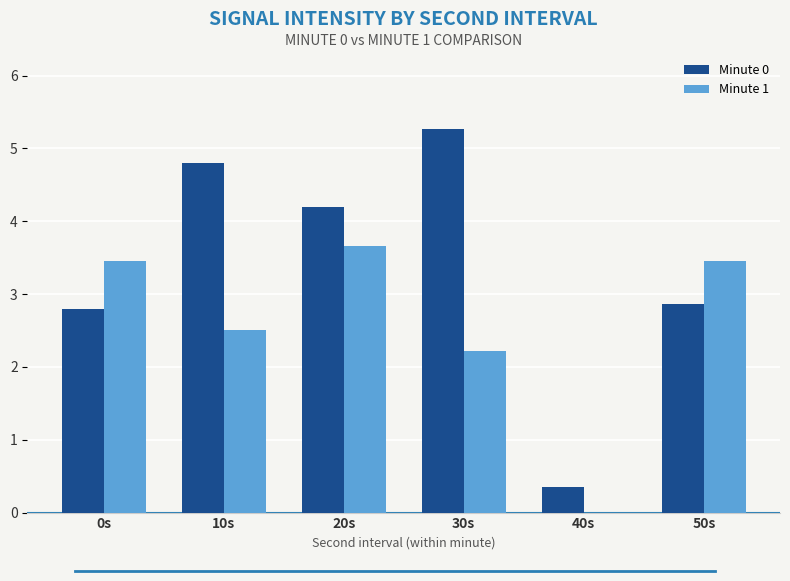

Between 10s and 40s, which series saw the biggest shift?

Minute 0